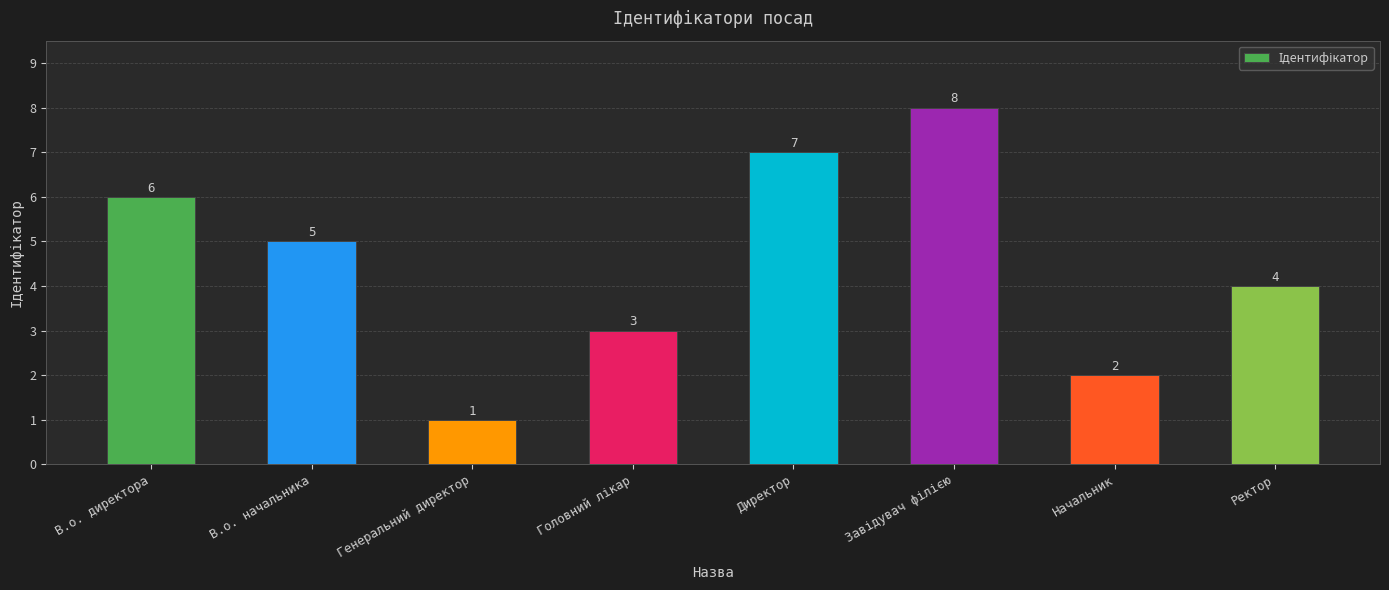

Reading left to right, transcribe all the data shown in this chart.

6	5	1	3	7	8	2	4